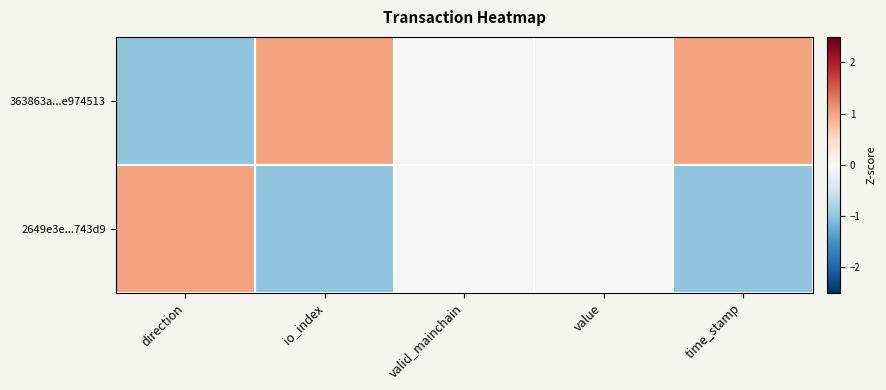

Rank the series by their average value, from lowest to highest.

2649e3e...743d9, 363863a...e974513